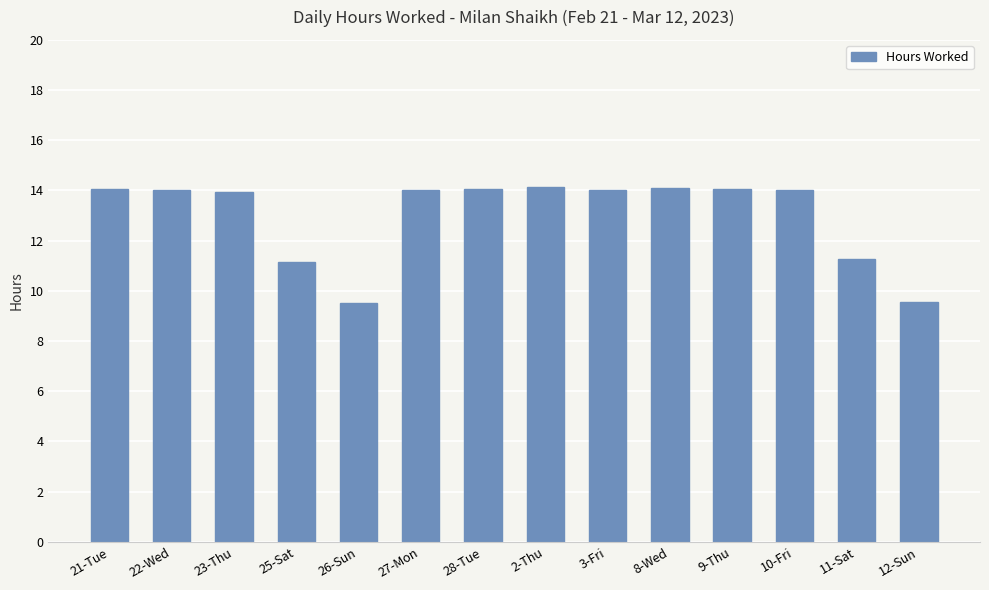

The value at 21-Tue is 14.1. True or false?

True